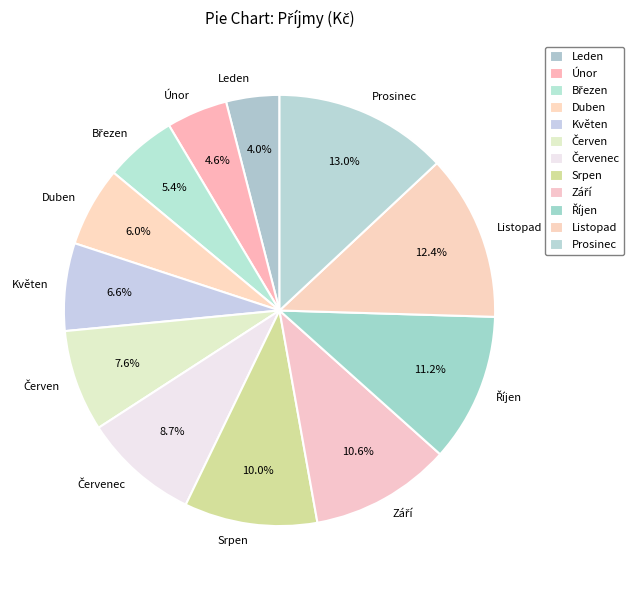

Does any single category account for the majority?

No